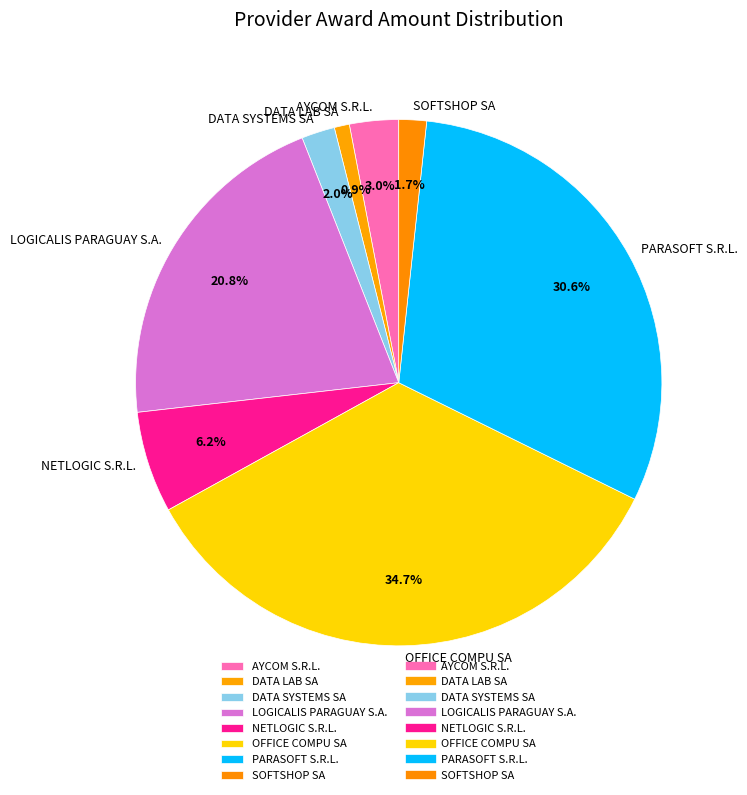

Does AYCOM S.R.L. represent more than half of the total?

No